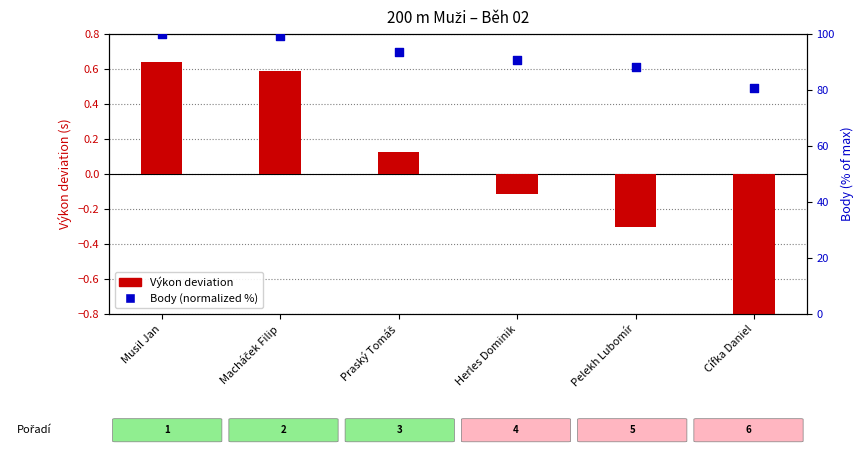

Which series has the largest total across all categories?

Body (normalized %)